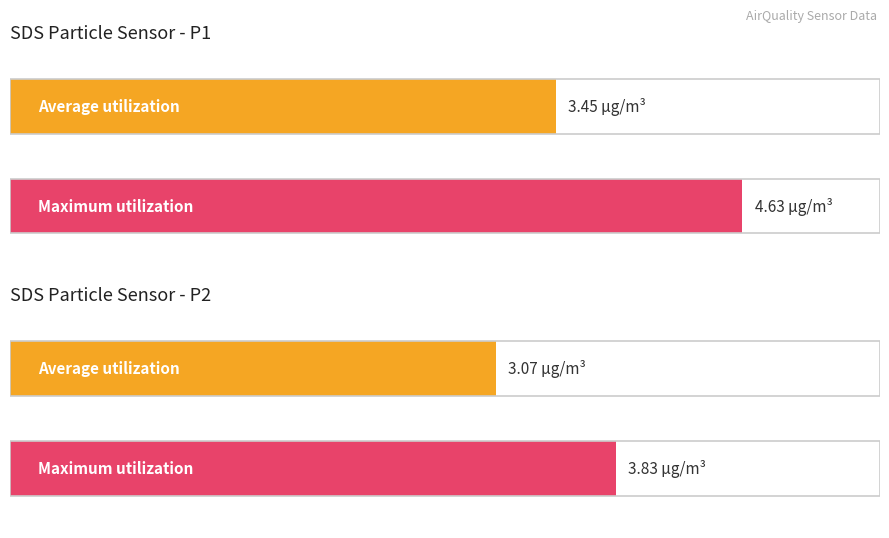

The SDS_P1 series shows 4.6 at 3. True or false?

True